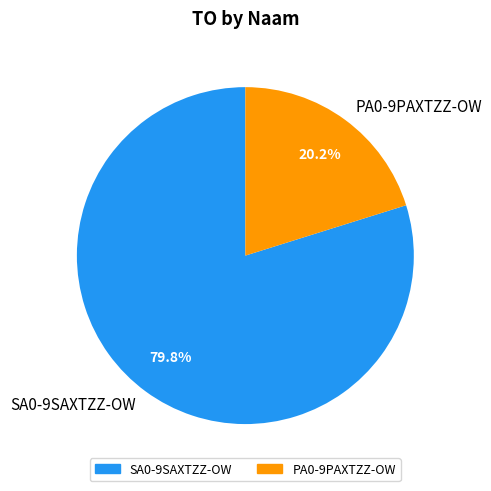

How much of the chart is everything except PA0-9PAXTZZ-OW?

79.8%